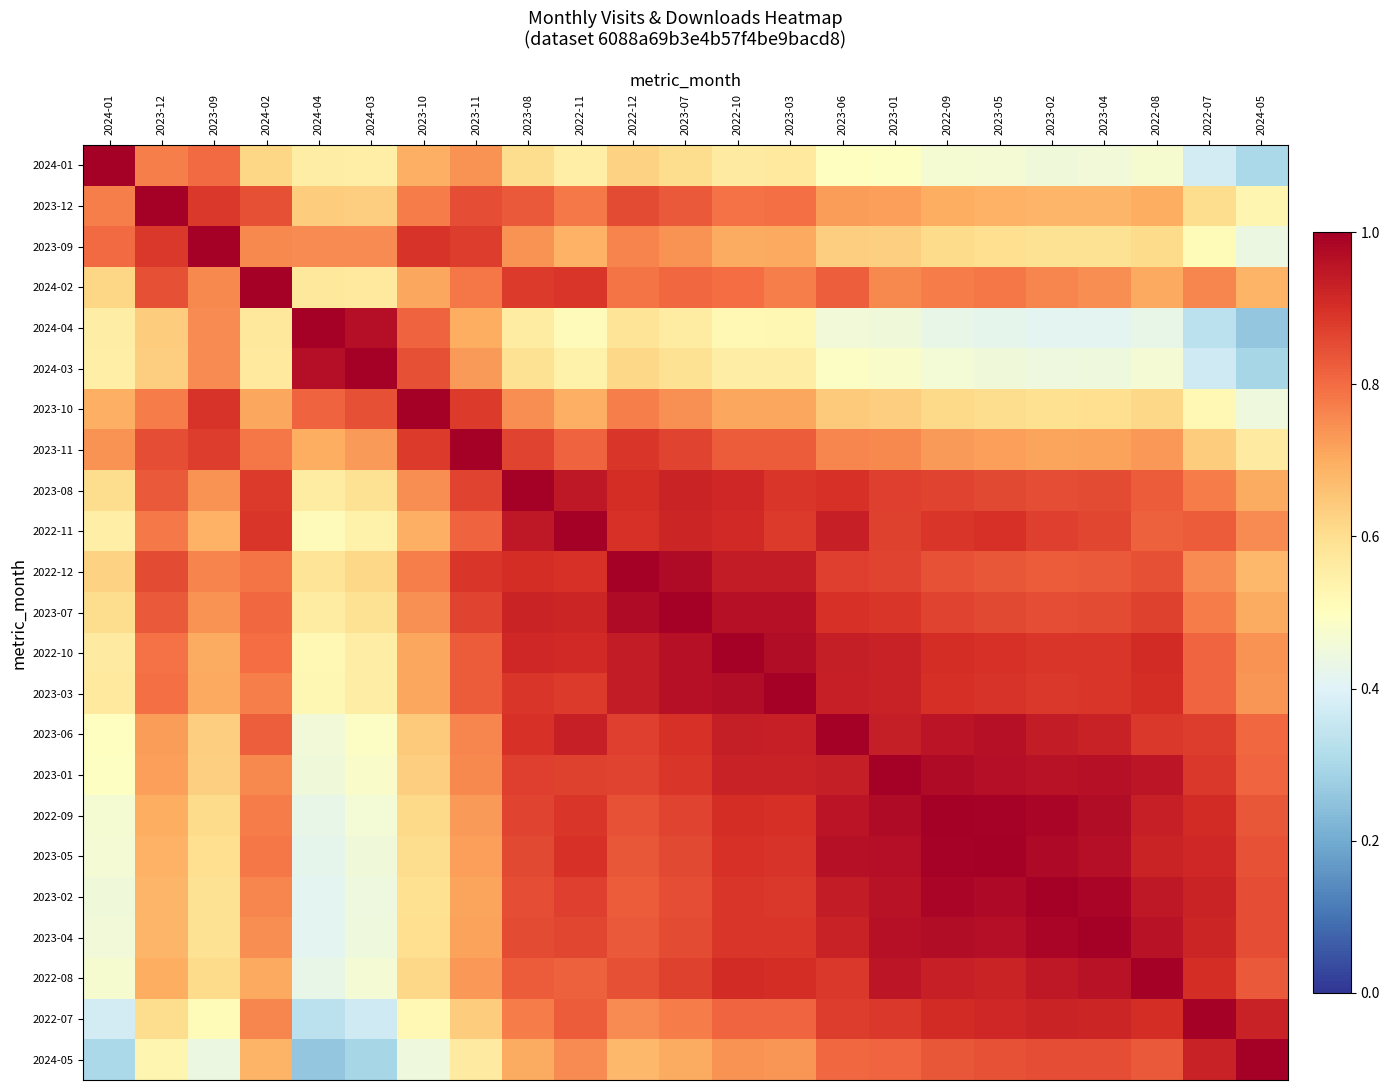

At how many categories does at least one series exceed 0?

23